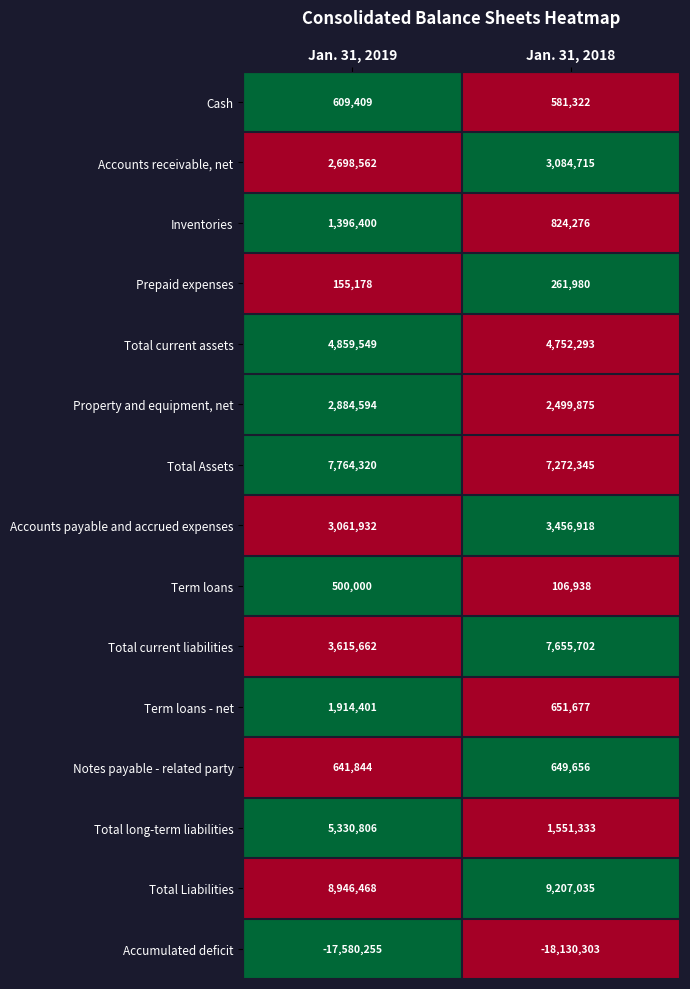

How many data points does each series have?

2